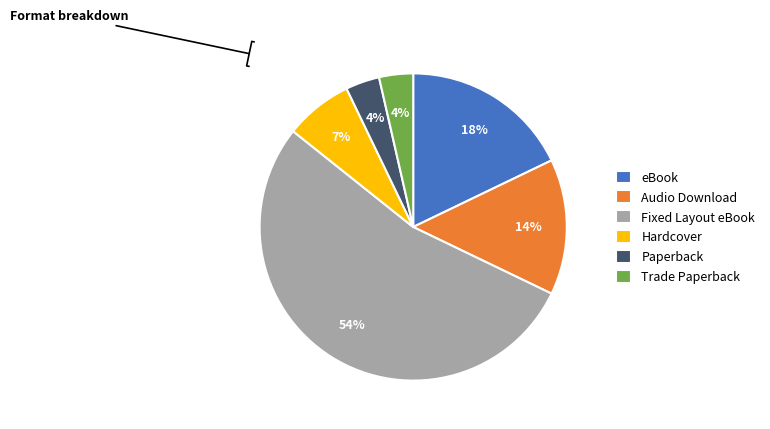

What percentage is the Trade Paperback slice, to the nearest percent?

4%